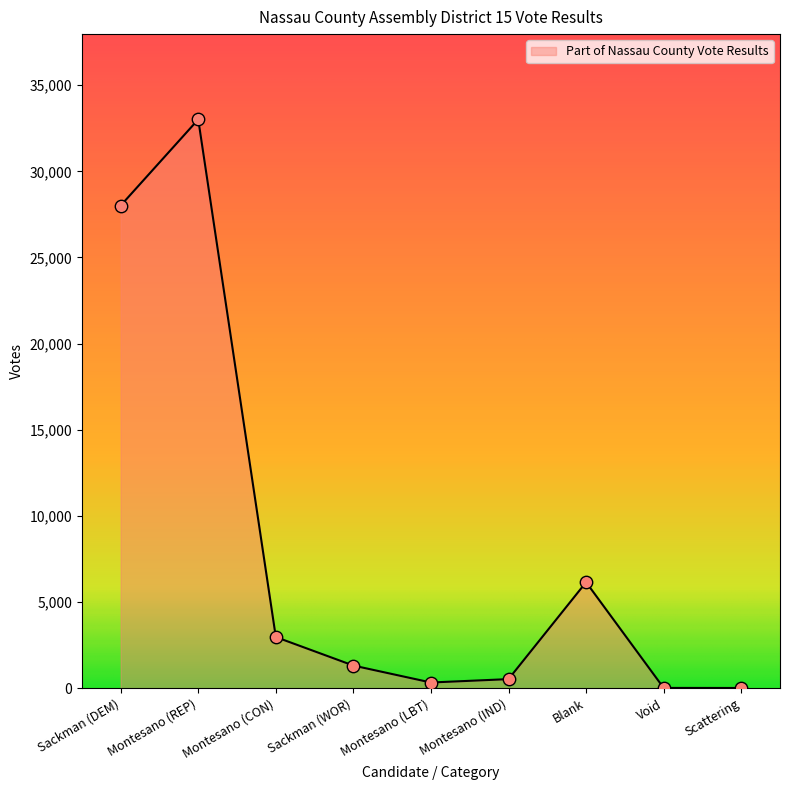

What is the change in value from Montesano (LBT) to Blank?

+5820